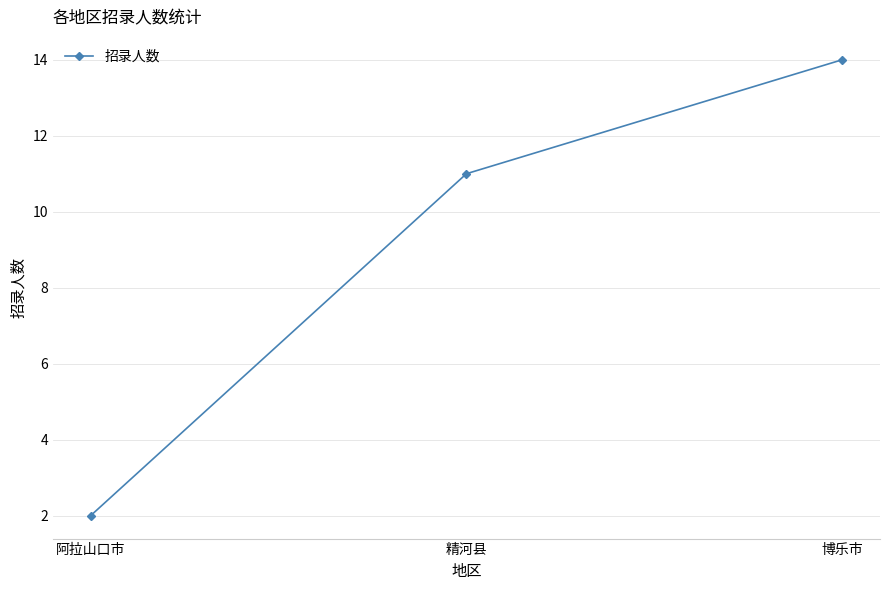

Is it true that the value at 阿拉山口市 is 3?

False